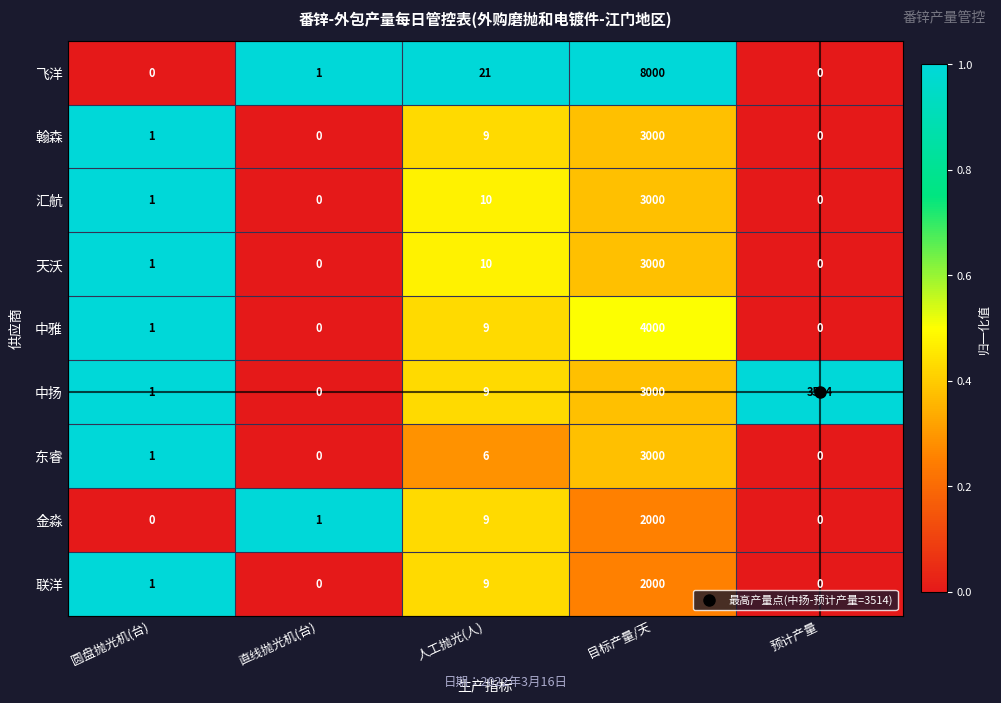

The value of 联洋 at 直线抛光机(台) is 0. True or false?

True